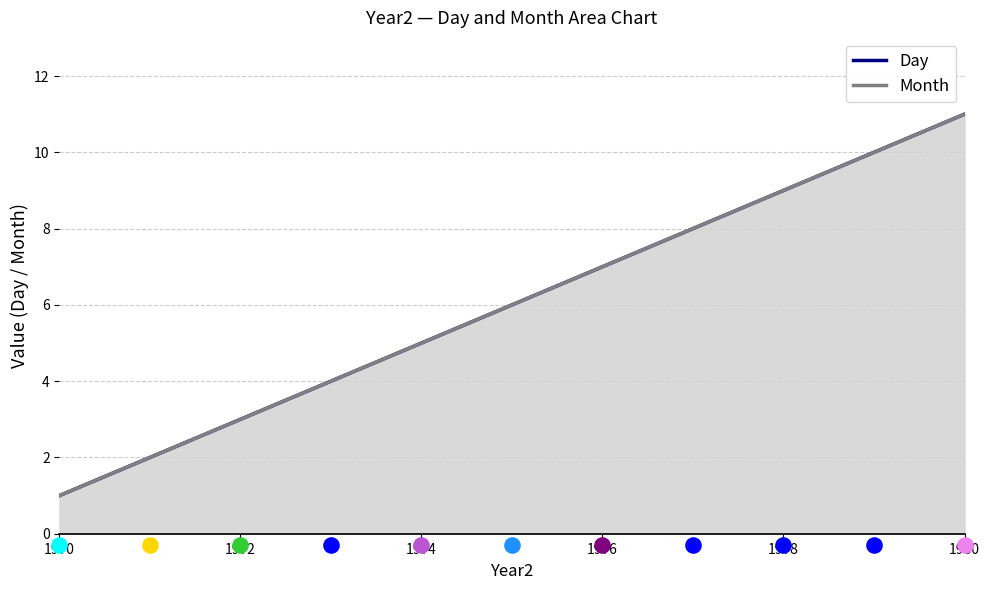

Which series has the largest total across all categories?

Day